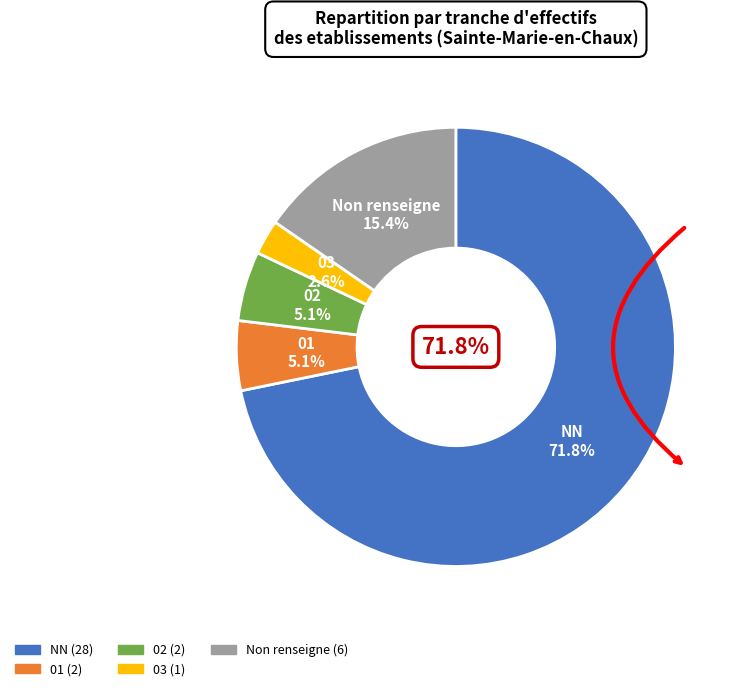

What is the change in value from NN to 03?

-27